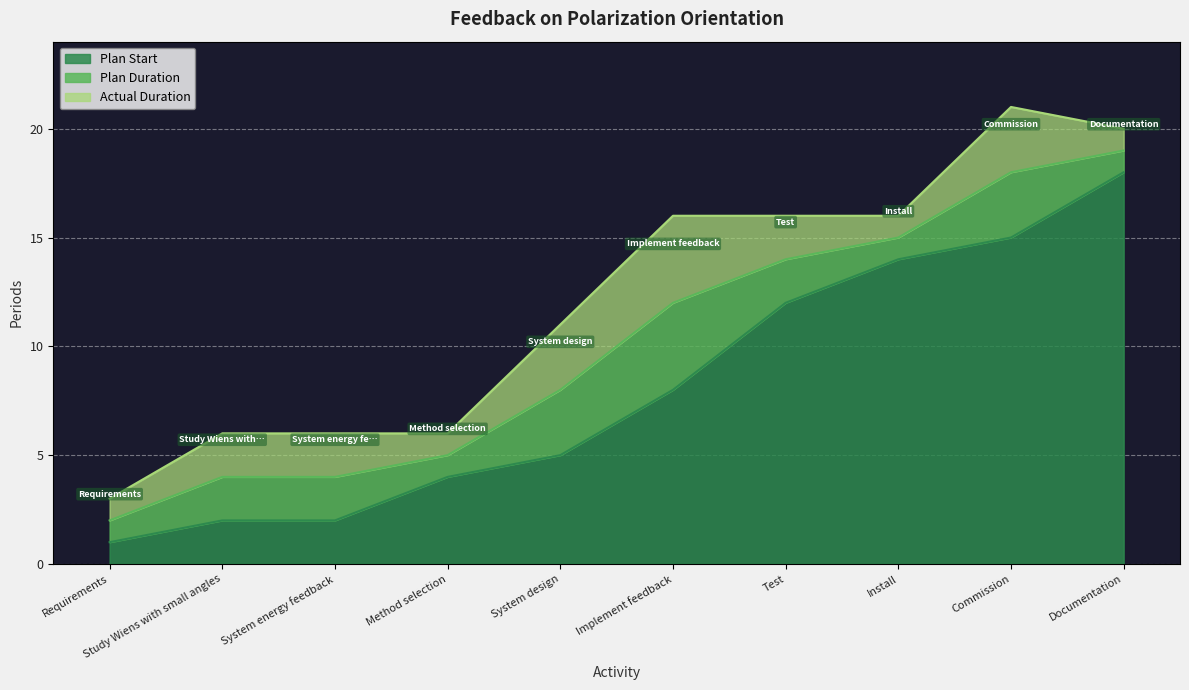

At which label does Actual Duration reach its peak?

Implement feedback